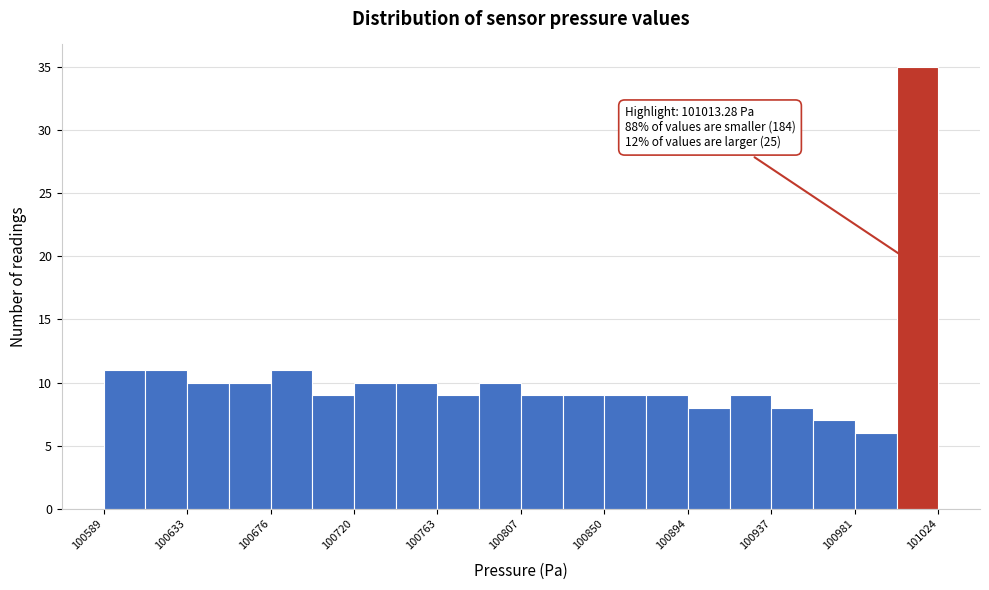

Which range on the x-axis has the tallest bar?

101005 to 101025